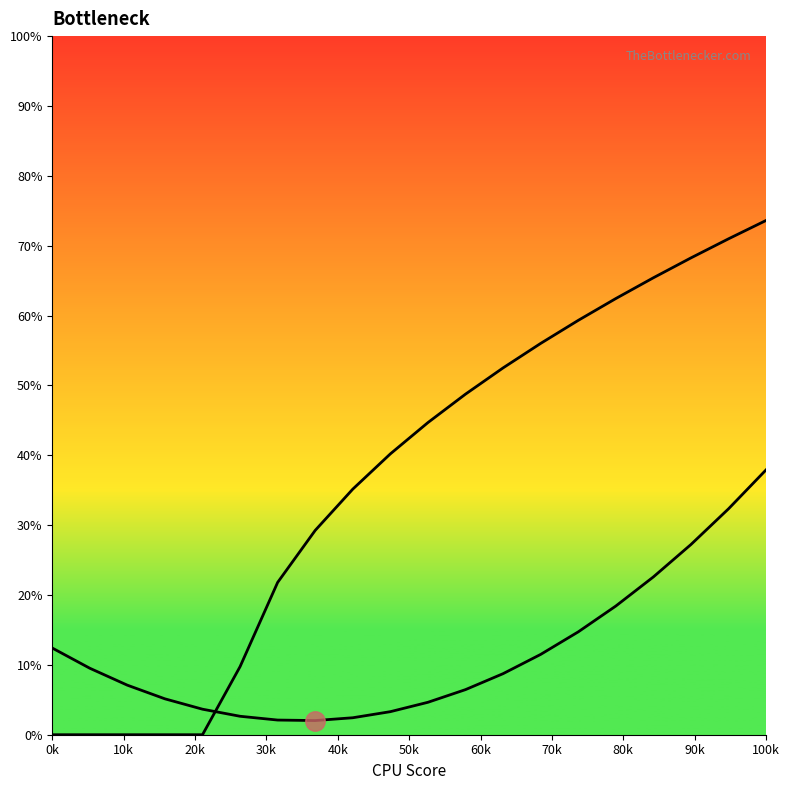

What is the label of the 9th point from the left?

80k